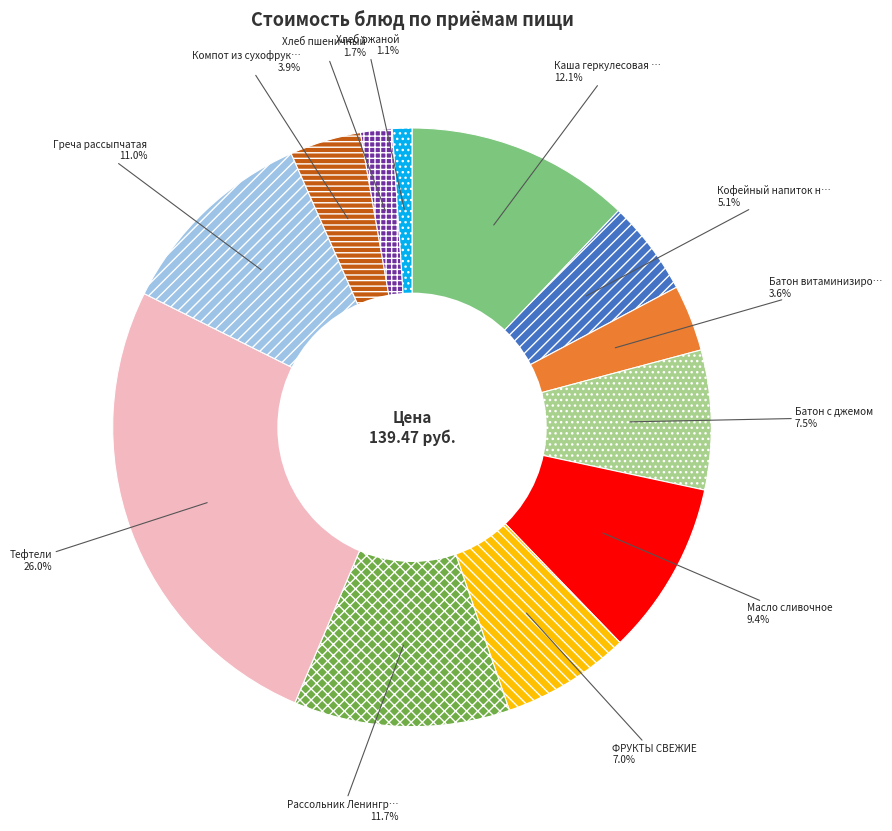

Does any single category account for the majority?

No